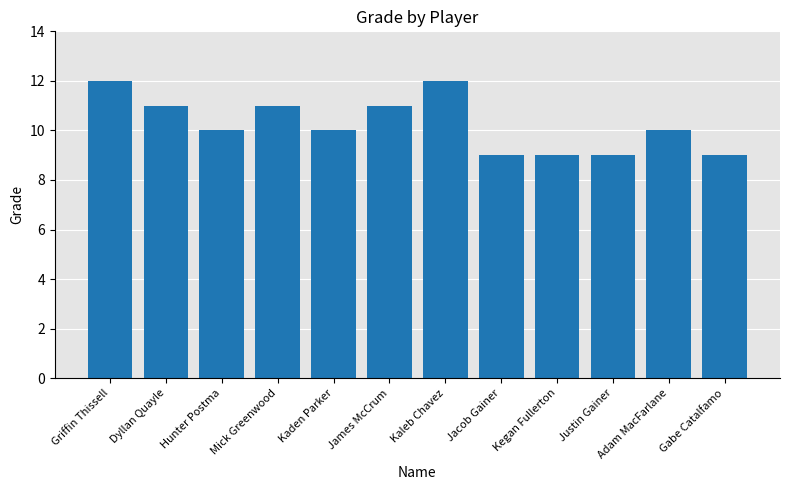

What is the average value?

10